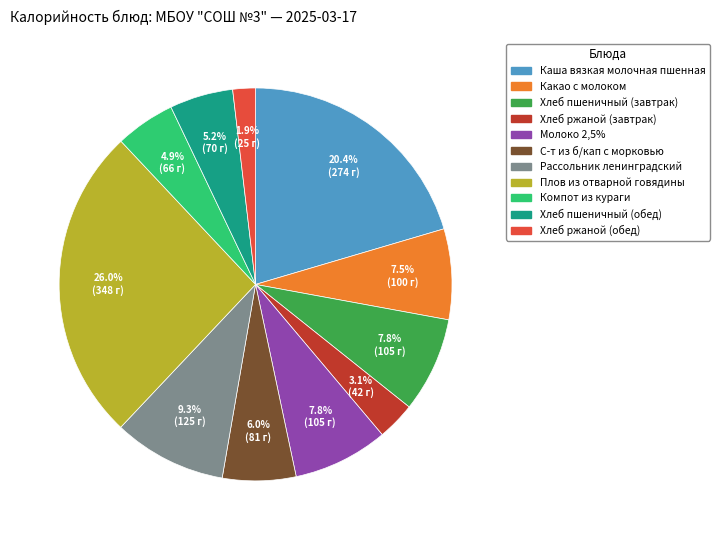

To the nearest percent, what is the difference between the largest and smallest slice percentages?

24%